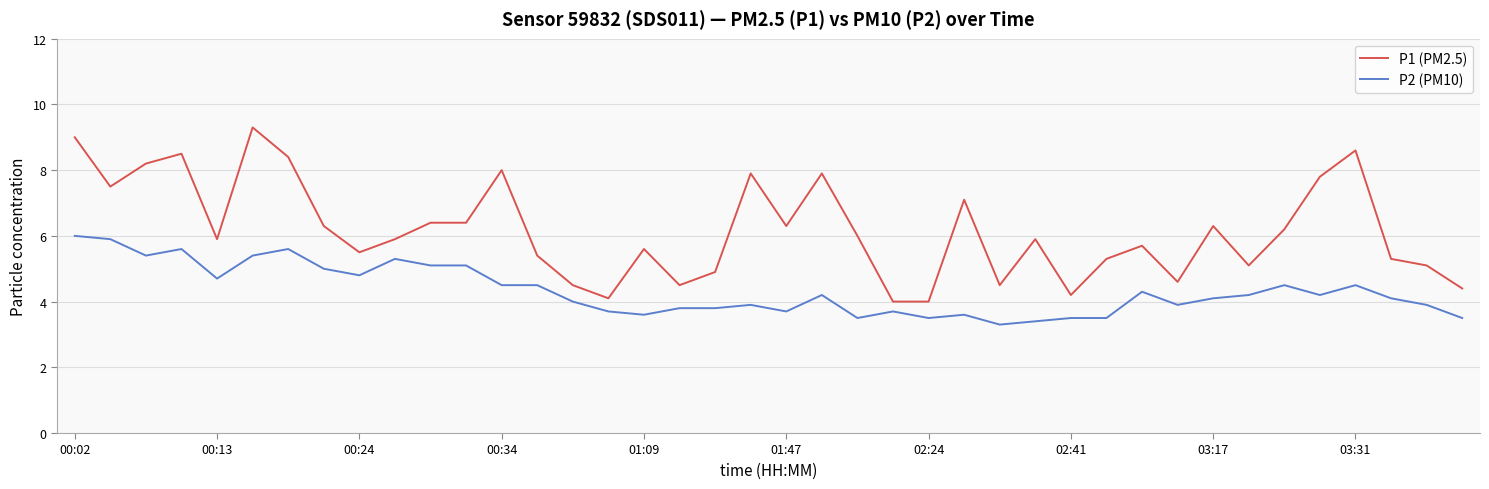

What is the minimum value shown in the chart?

3.3